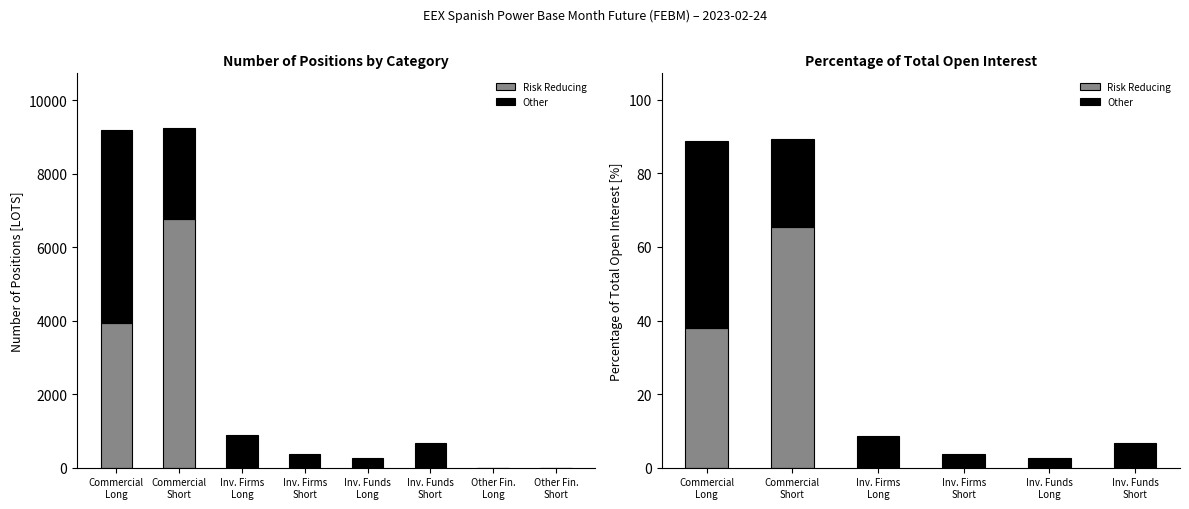

What is the highest value of the Other series?

50.8